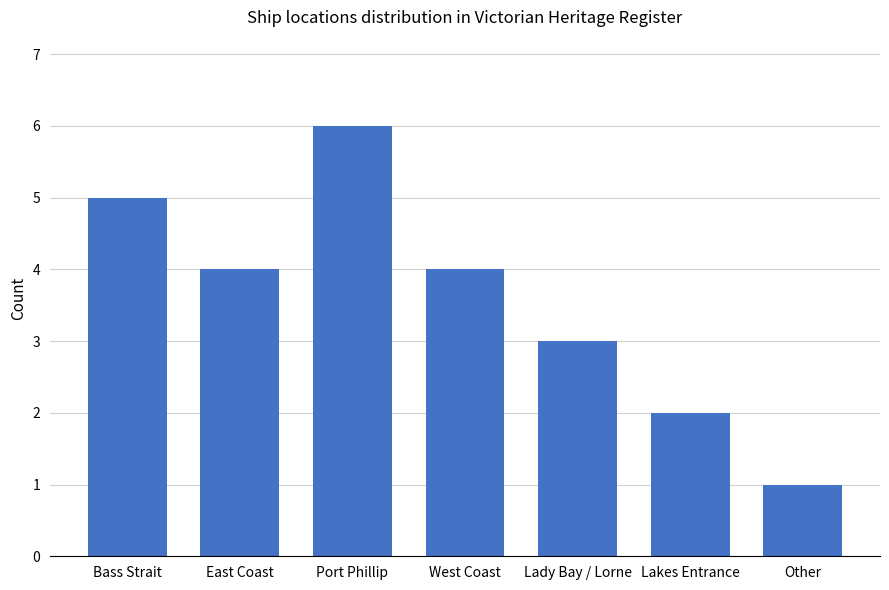

Which has a higher value, Lady Bay / Lorne or Port Phillip?

Port Phillip